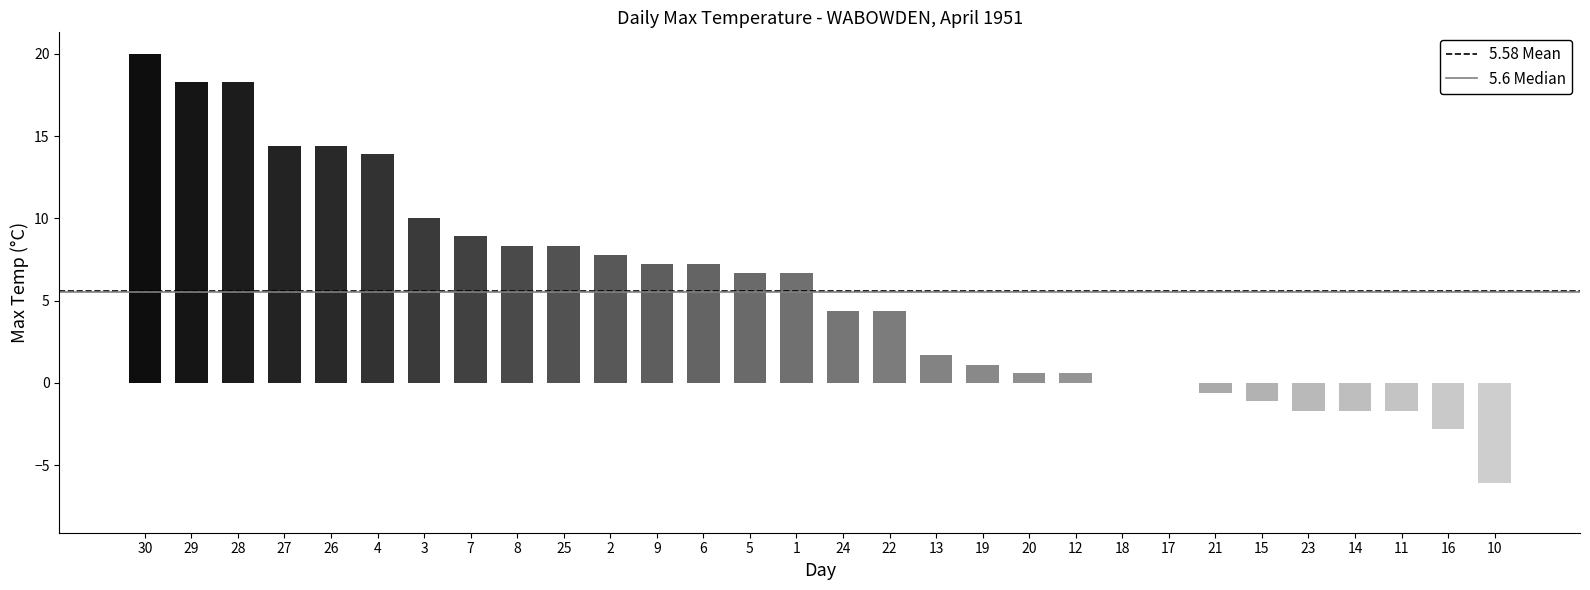

Is it true that the value at 25 is 8.3?

True